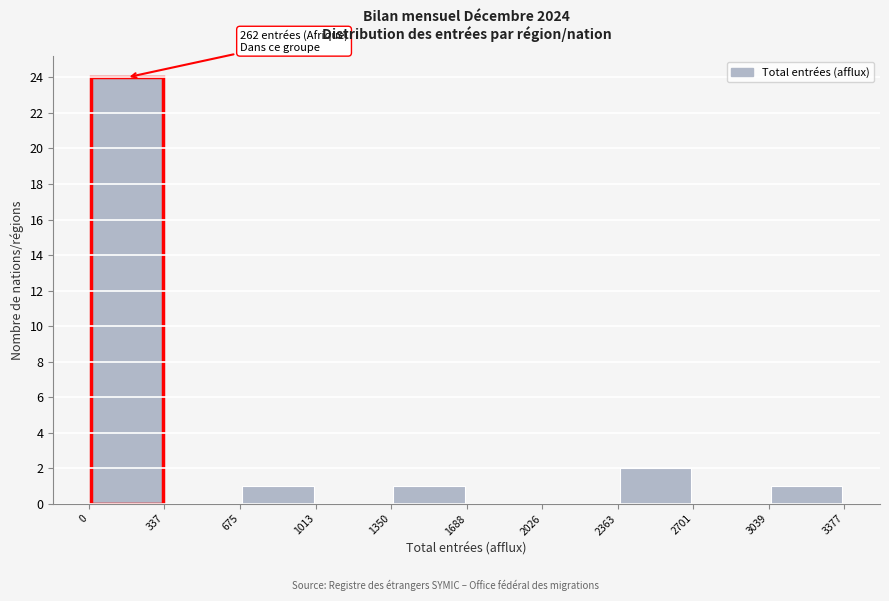

Over which range of the x-axis is the bar tallest?

0 to 337